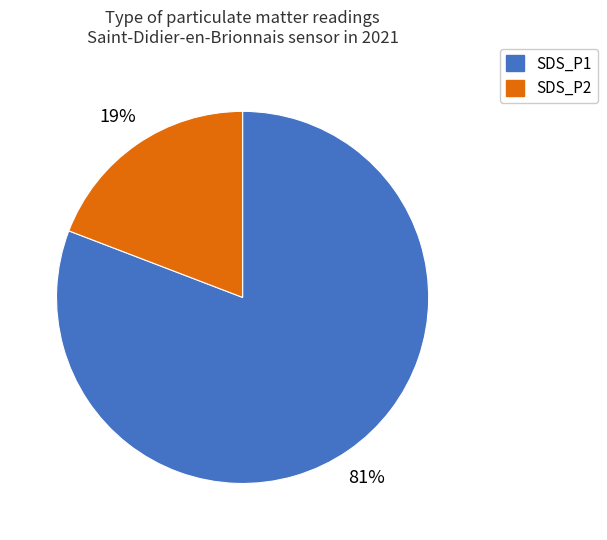

Is it true that SDS_P2 is 19% of the pie?

True